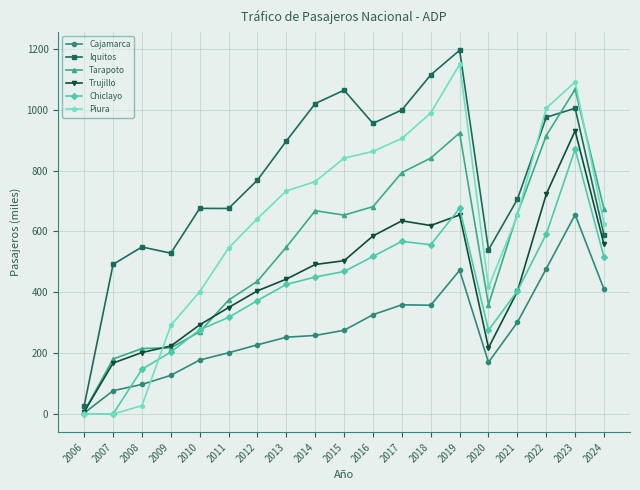

What is the value of the Tarapoto point at the 9th from the left?

668.2